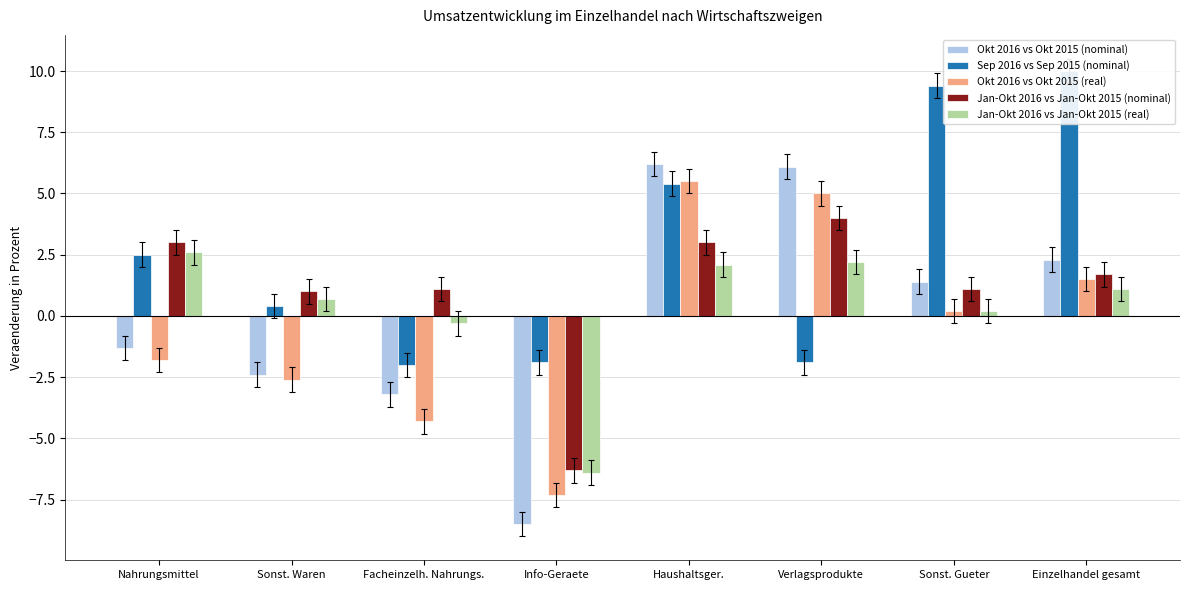

Which series has the largest range (max minus min)?

Okt 2016 vs Okt 2015 (nominal)